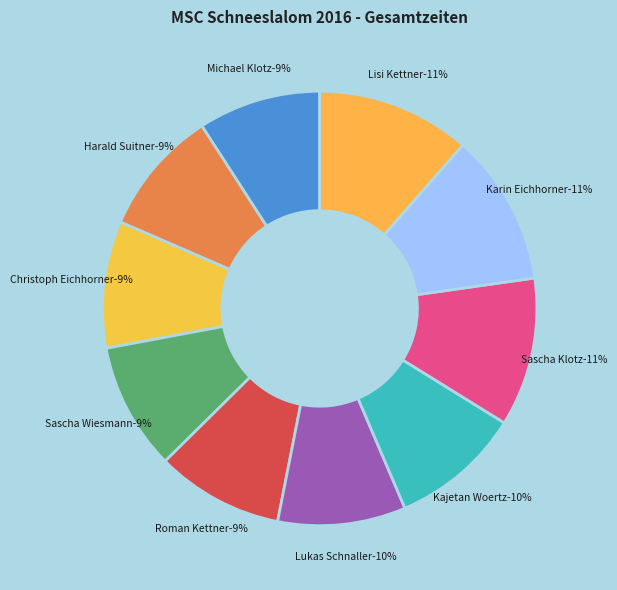

Is there any slice that represents more than half of the pie?

No